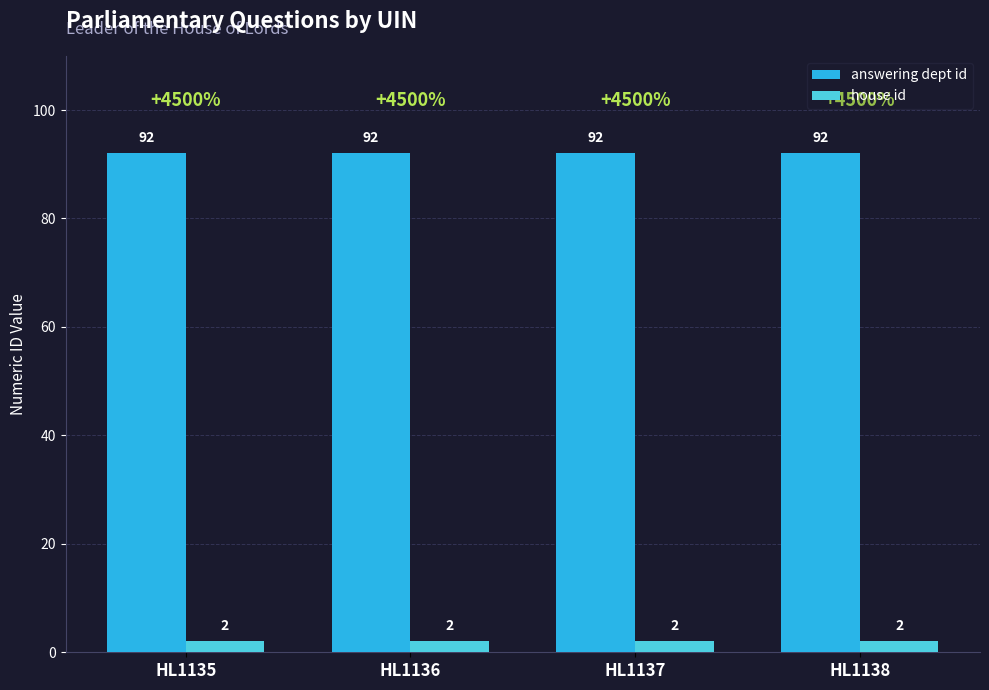

What is the sum of the answering dept id values at HL1135 and HL1137?

184